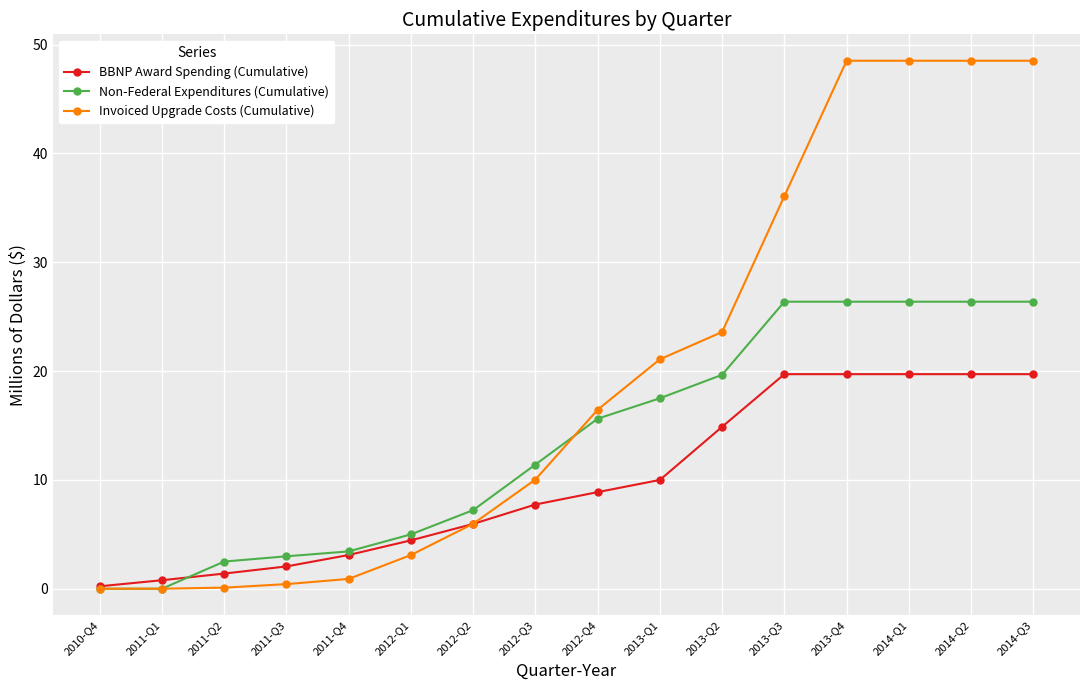

What is the total value across all series at 2012-Q4?

41.0